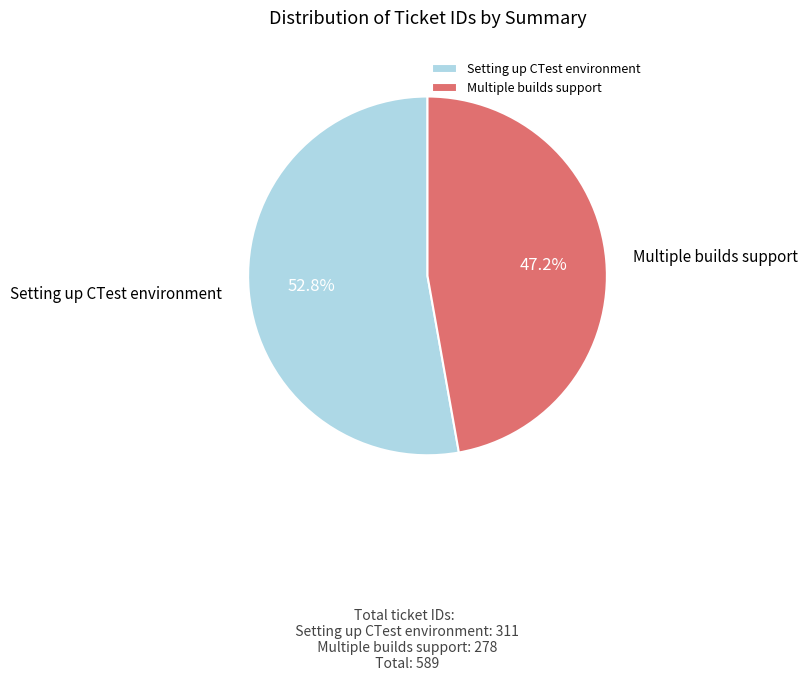

The Setting up CTest environment slice represents 53% of the pie. True or false?

True